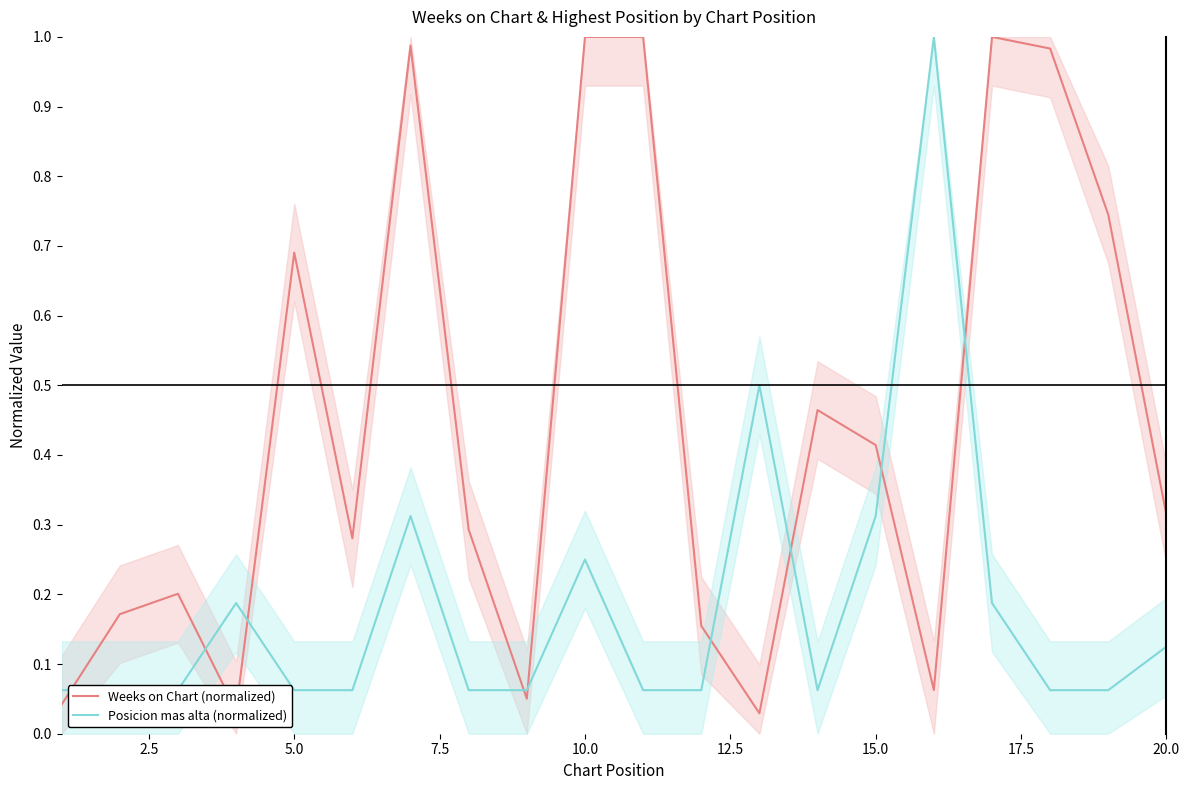

The value of Weeks on Chart (normalized) at 12 is 0.0. True or false?

False